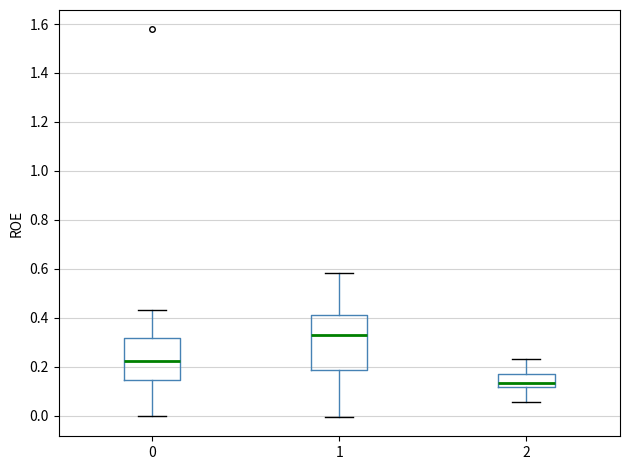

Where does the upper whisker of the box at x = 2 end on the y-axis? The values are not printed on the chart, so give them approximately, as read against the axis.

0.24